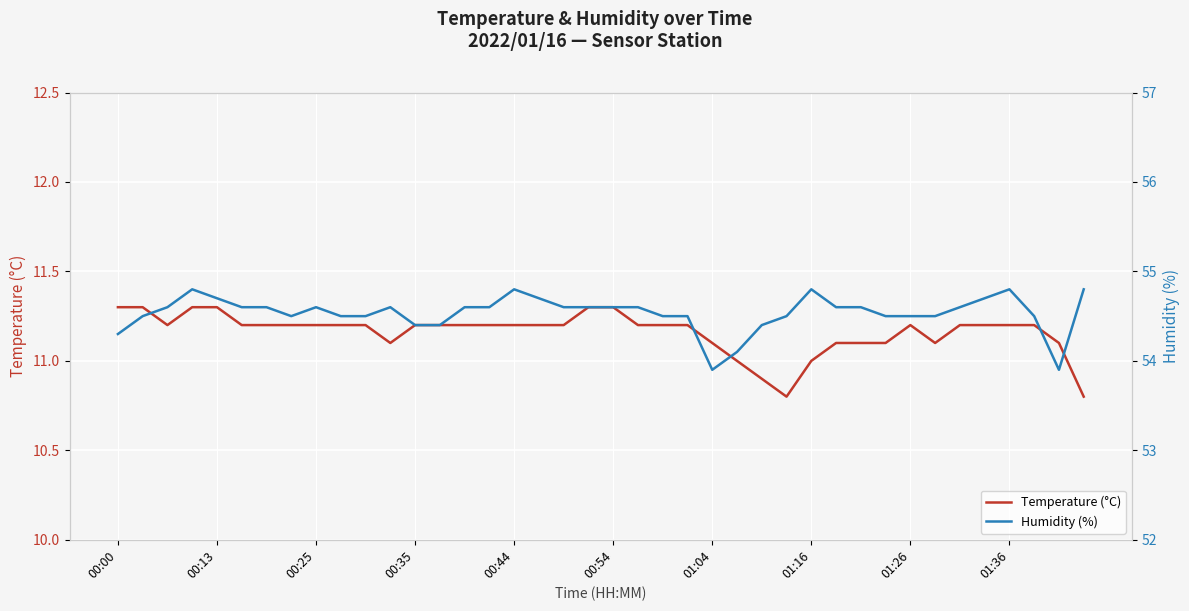

How many interior local peaks does the Humidity (%) series have?

6